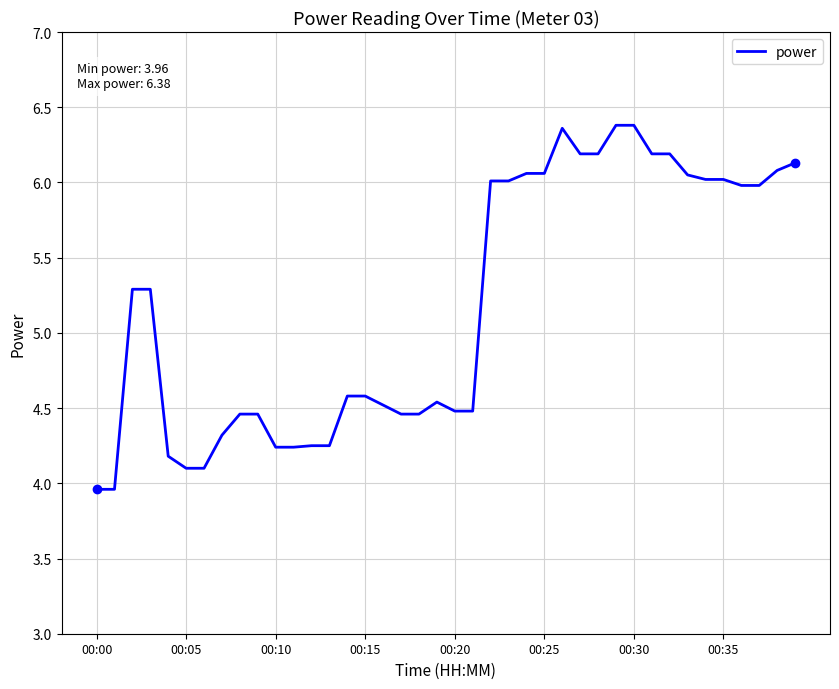

Does the chart have visible grid lines?

Yes